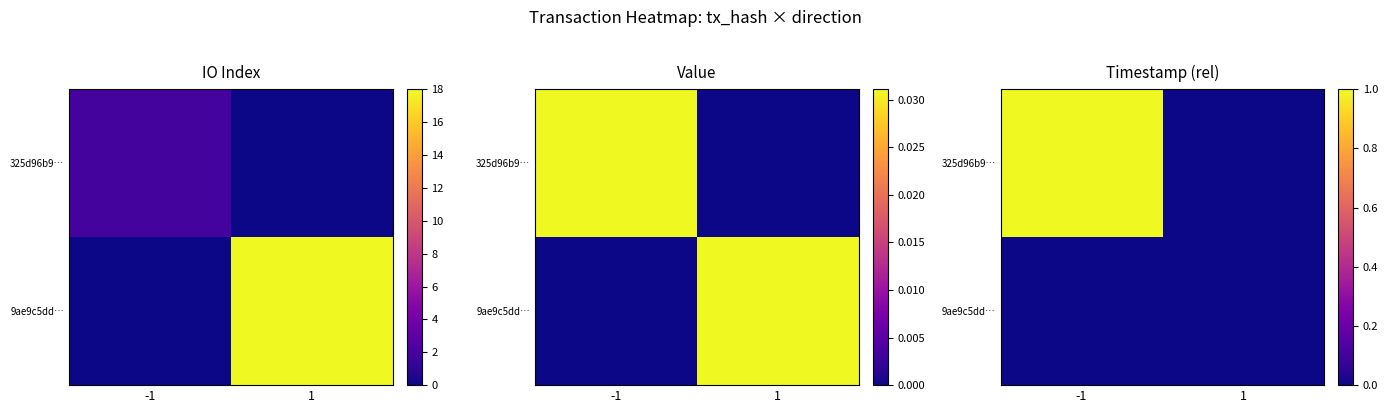

What is the total value across all series at -1?

1